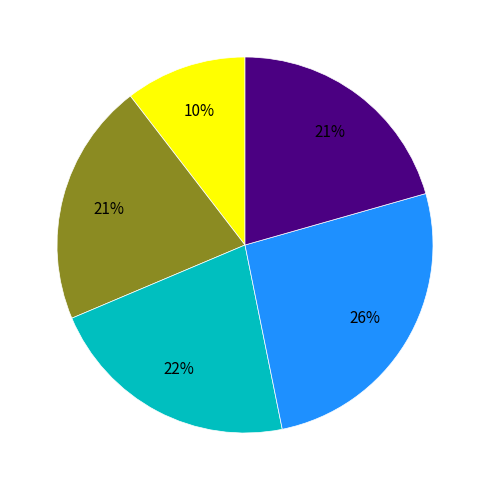

To the nearest percent, what is the difference between the largest and smallest slice percentages?

16%